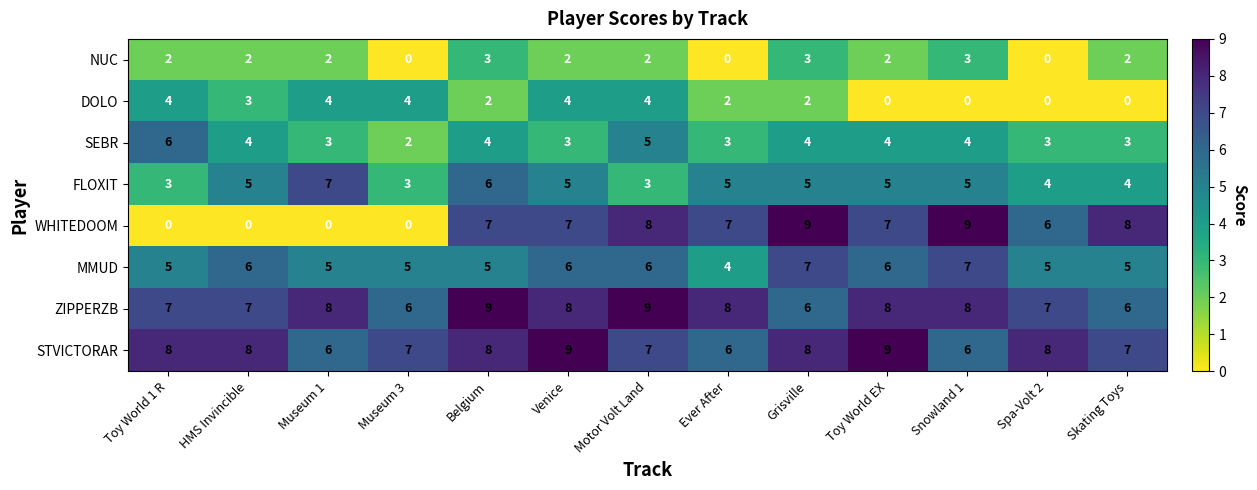

How many distinct data groups are displayed?

8